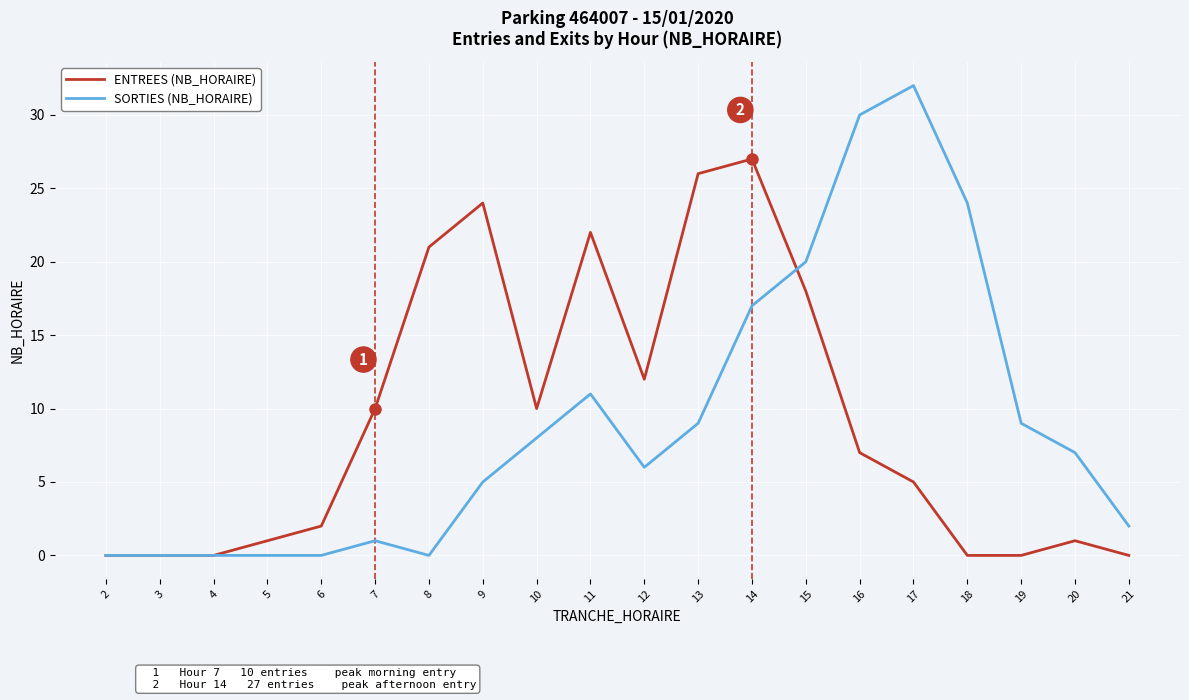

Reading left to right, extract all data points from this chart.

ENTREES (NB_HORAIRE): 0	0	0	1	2	10	21	24	10	22	12	26	27	18	7	5	0	0	1	0
SORTIES (NB_HORAIRE): 0	0	0	0	0	1	0	5	8	11	6	9	17	20	30	32	24	9	7	2